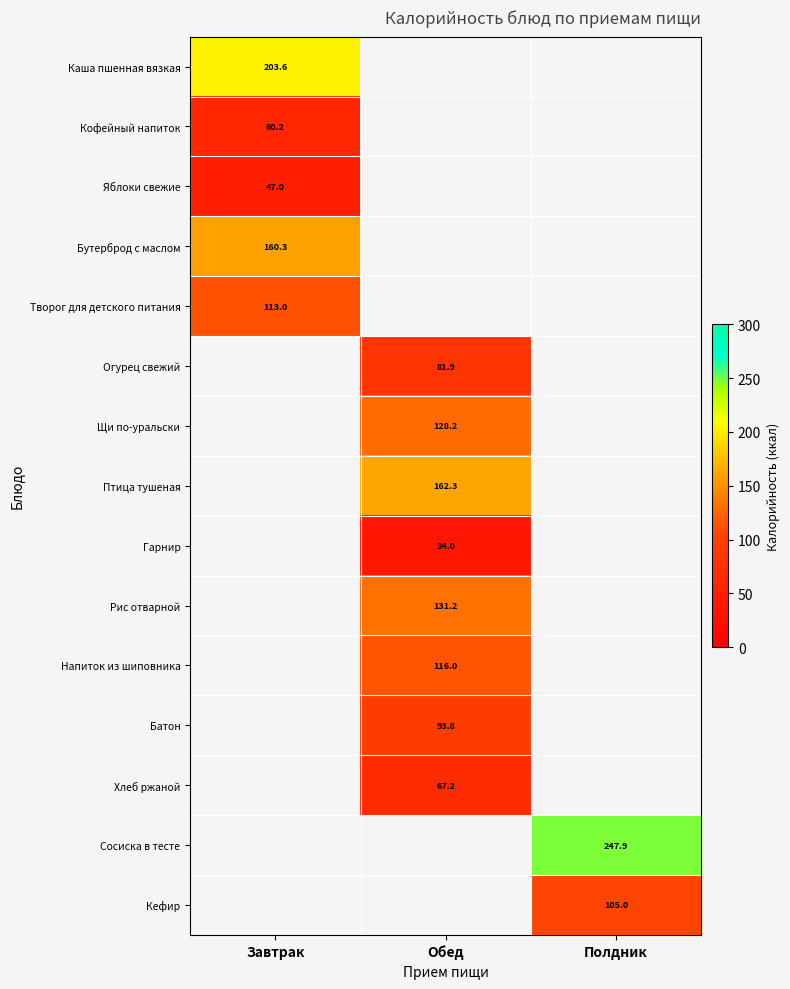

Which series has the largest range (max minus min)?

Каша пшенная вязкая